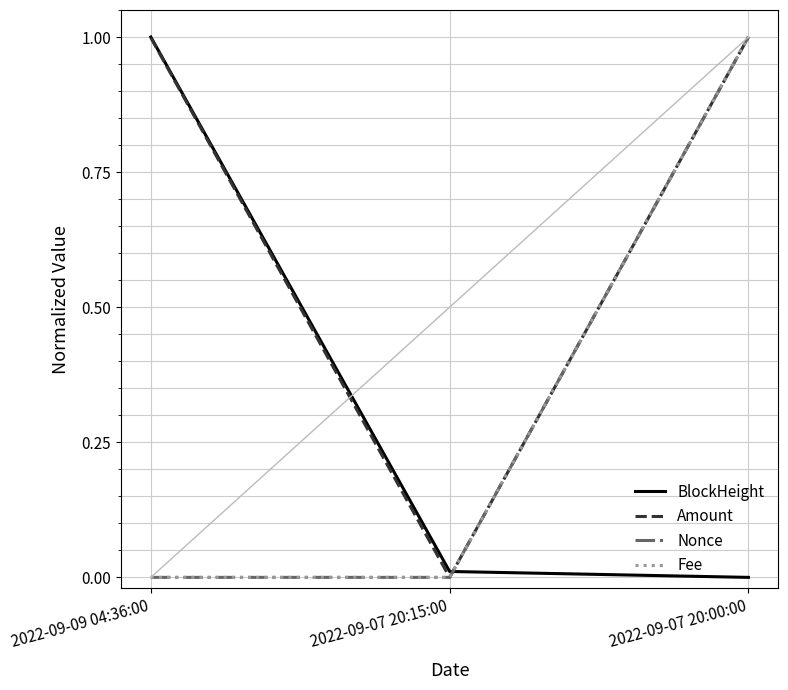

Does the chart display data point markers on the line(s)?

No